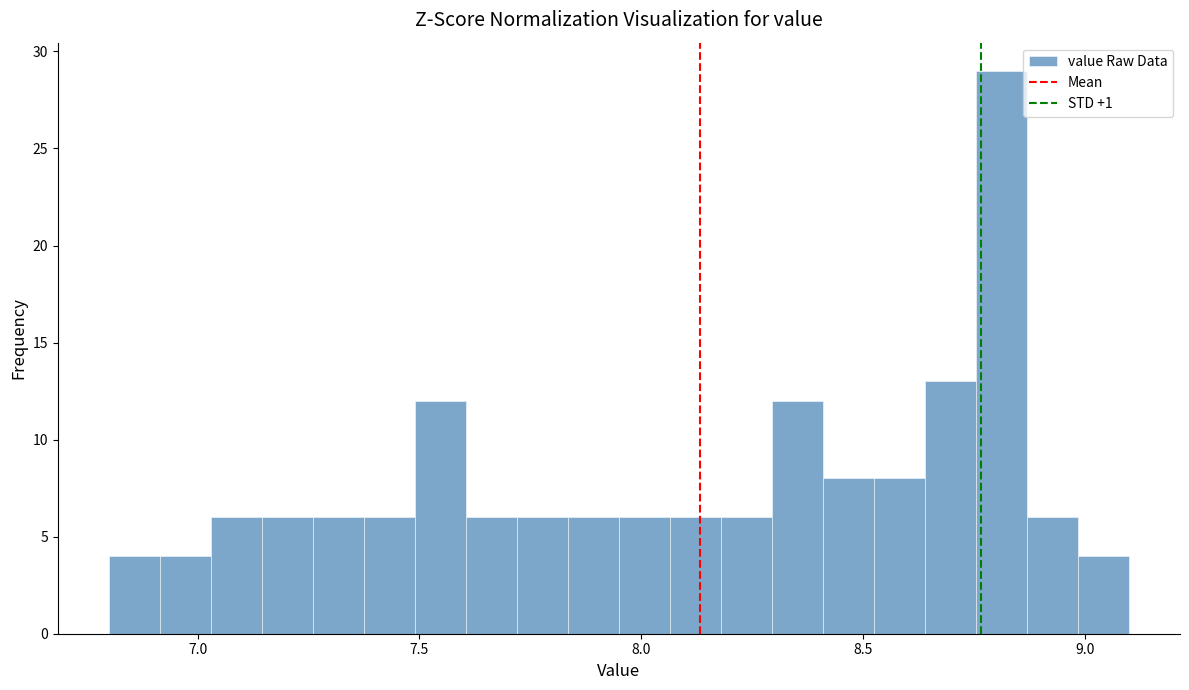

Read against the x-axis, roughly where is the centre of the tallest bar?

8.80